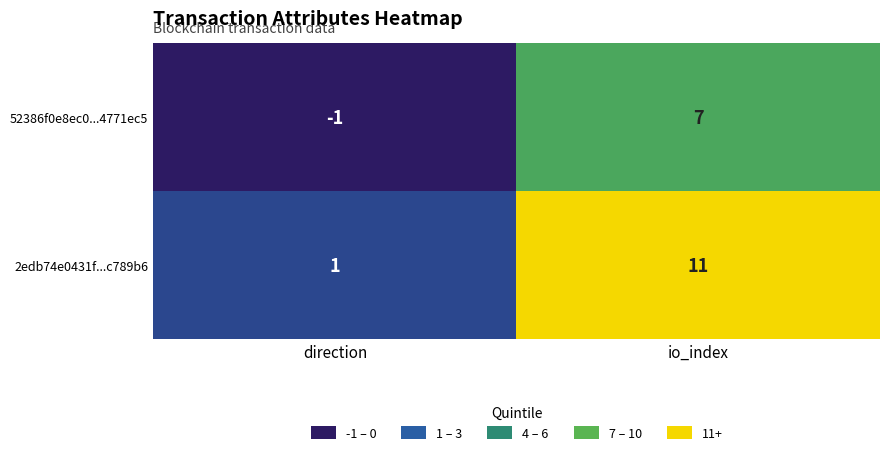

At io_index, list the series in order from smallest to largest.

52386f0e8ec0...4771ec5, 2edb74e0431f...c789b6